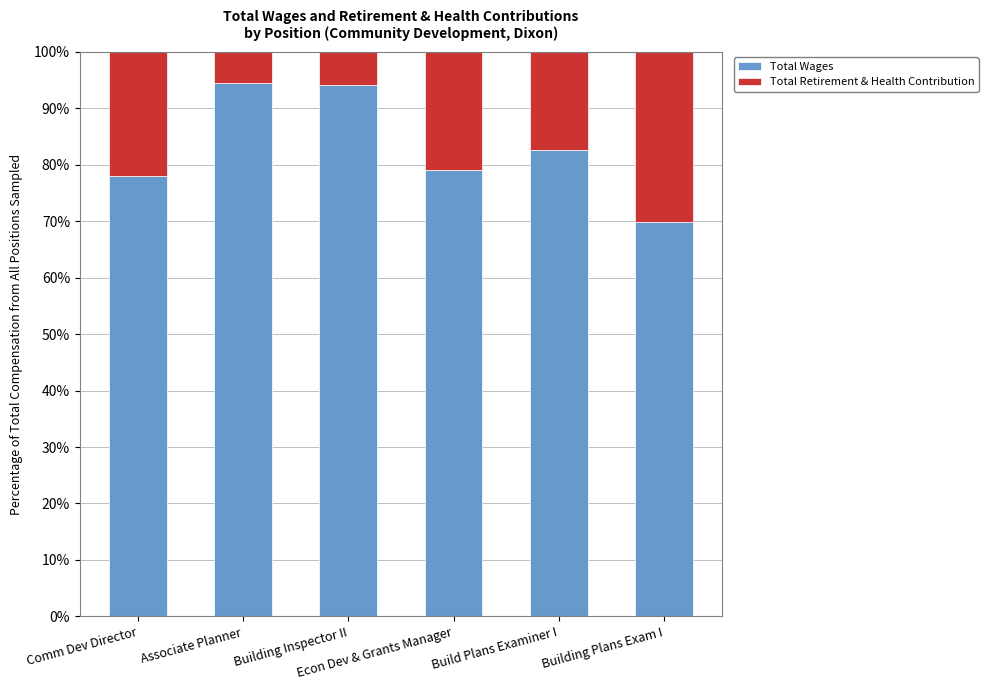

What is the sum of the Total Wages values at Build Plans Examiner I and Econ Dev & Grants Manager?

161.6